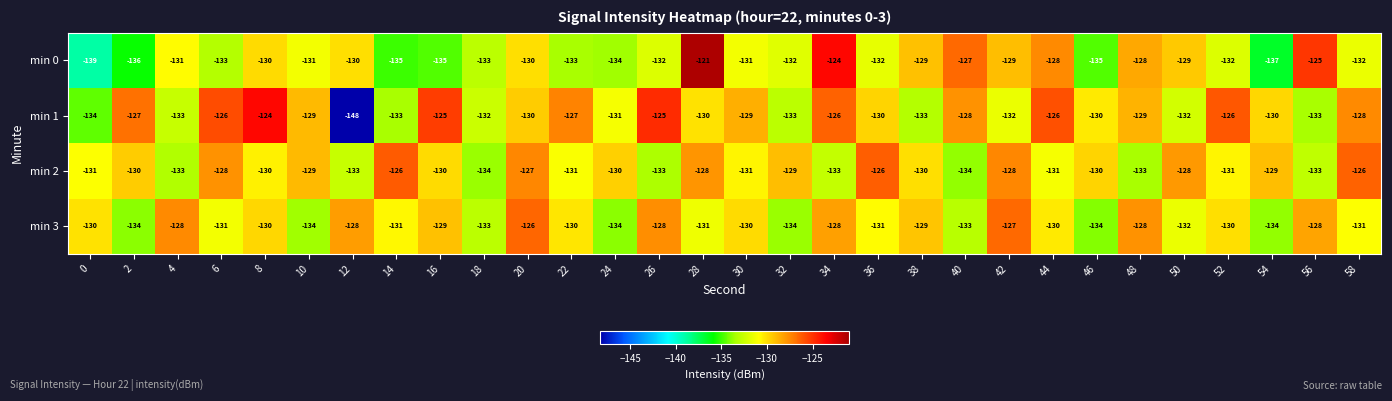

What is the greatest value displayed?

-121